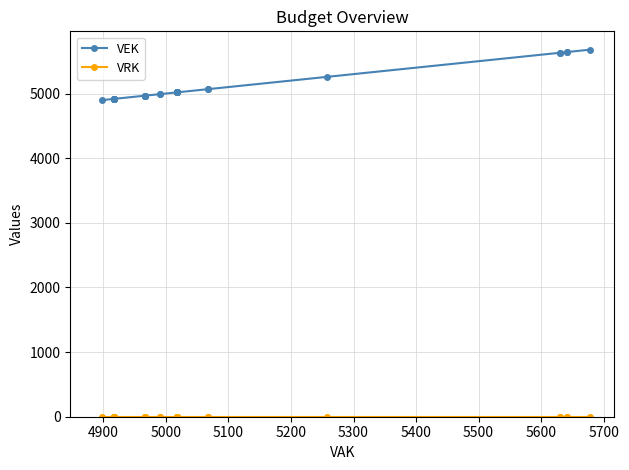

Which series has the widest spread of values?

VEK